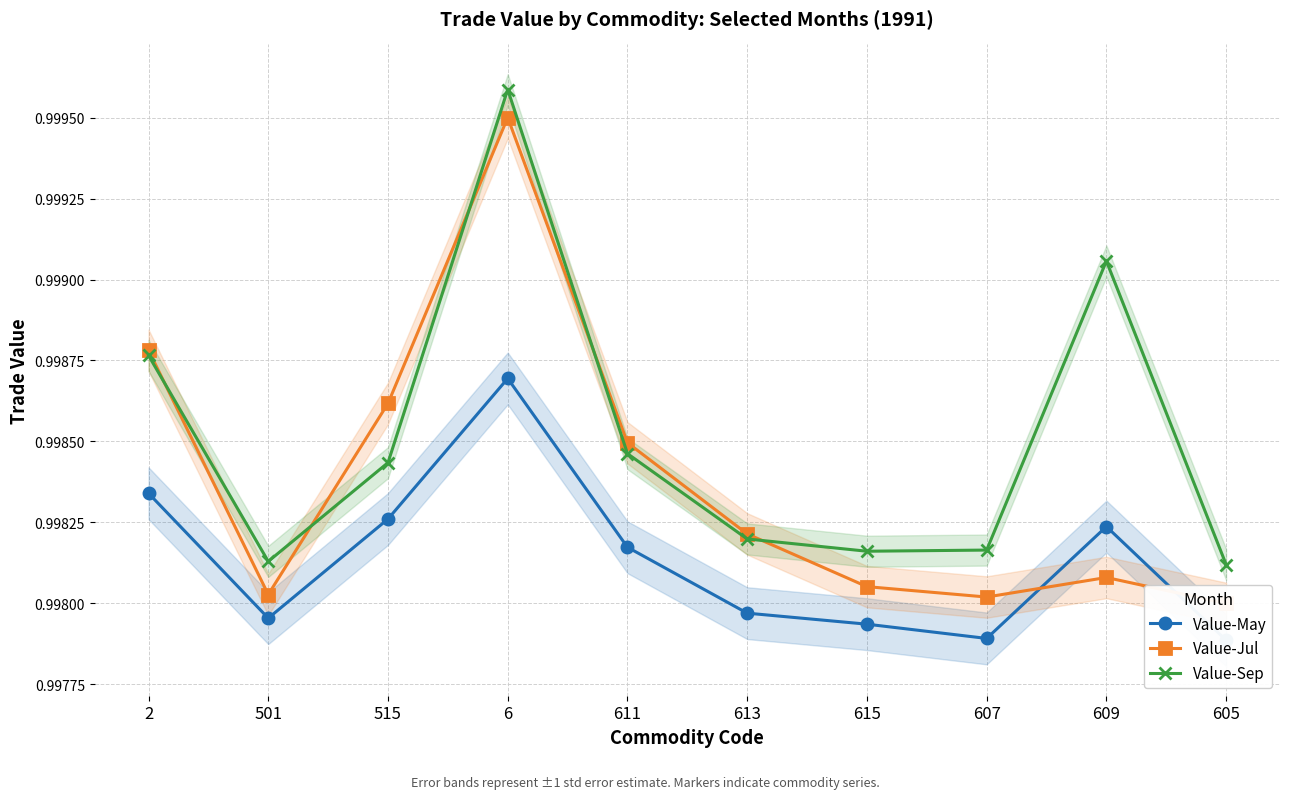

Rank the categories by Value-Jul value from highest to lowest.

6, 2, 515, 611, 613, 609, 615, 501, 607, 605